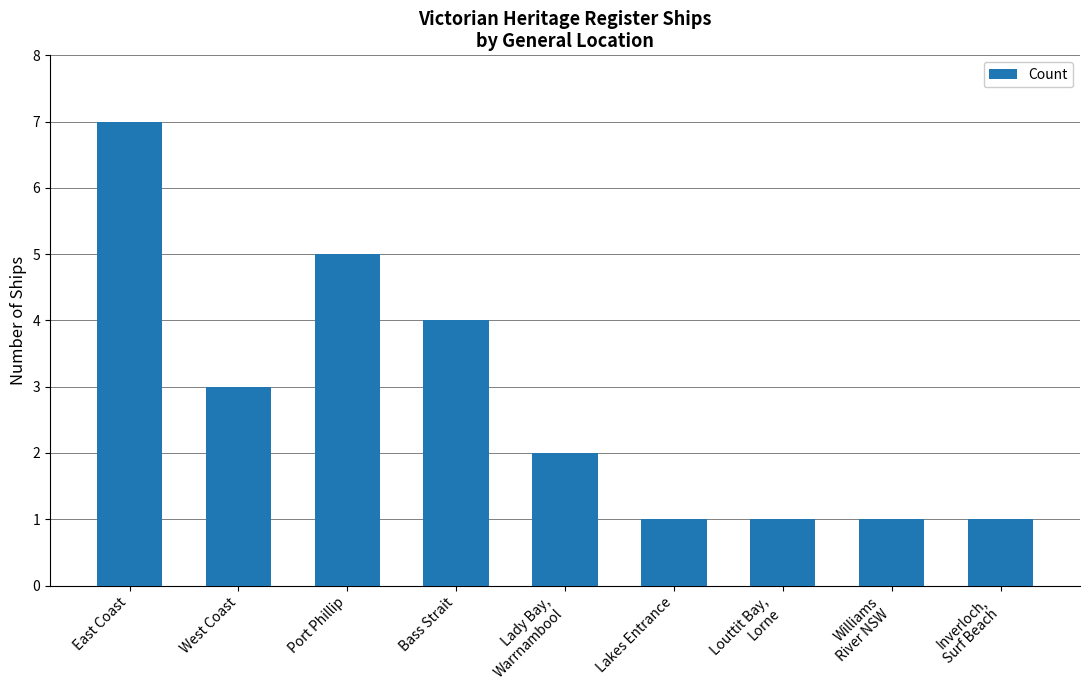

Count the number of categories in the chart.

9